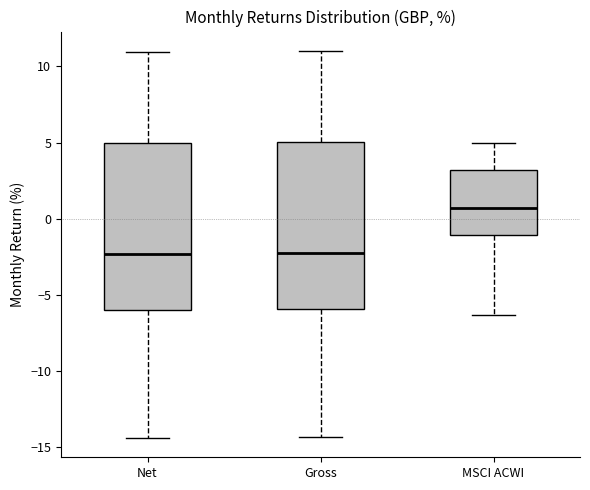

Reading left to right, read every box against the y-axis: the position of its median line, the range the box covers, and the ends of its whiskers. The values are not printed on the chart, so give them approximately, as read against the axis.

Net: median -2.5, box -6.0 to 5.0, whiskers -14.5 to 11.0
Gross: median -2.0, box -6.0 to 5.0, whiskers -14.5 to 11.0
MSCI ACWI: median 0.5, box -1.0 to 3.0, whiskers -6.5 to 5.0